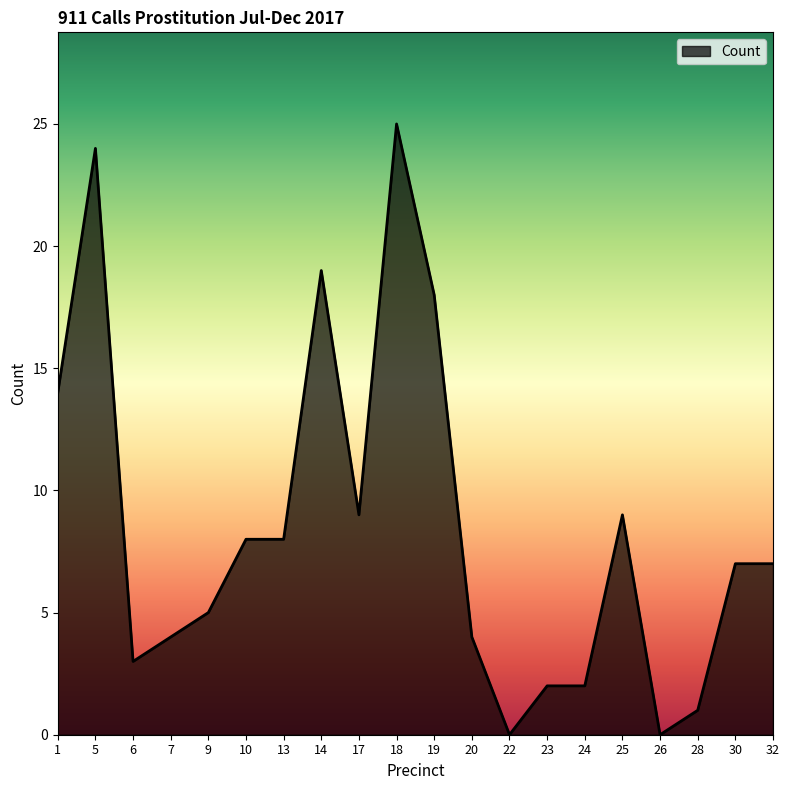

What is the approximate value at 10?

8